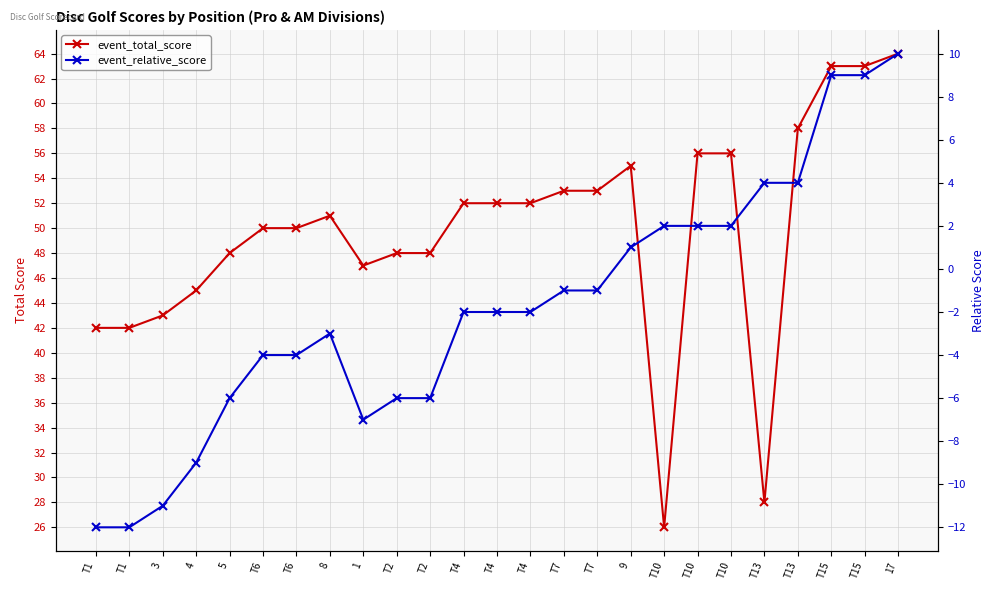

List the series in order of their overall mean, lowest first.

event_relative_score, event_total_score